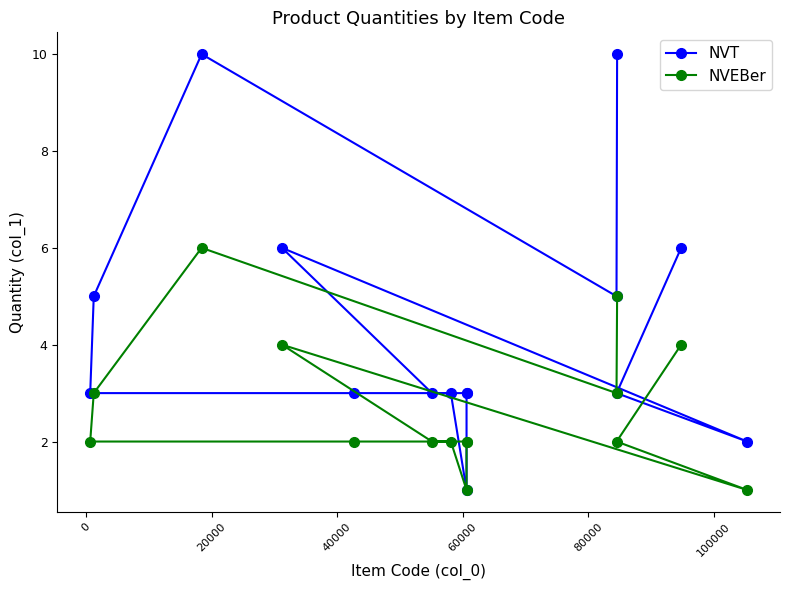

What is the greatest value displayed?

10